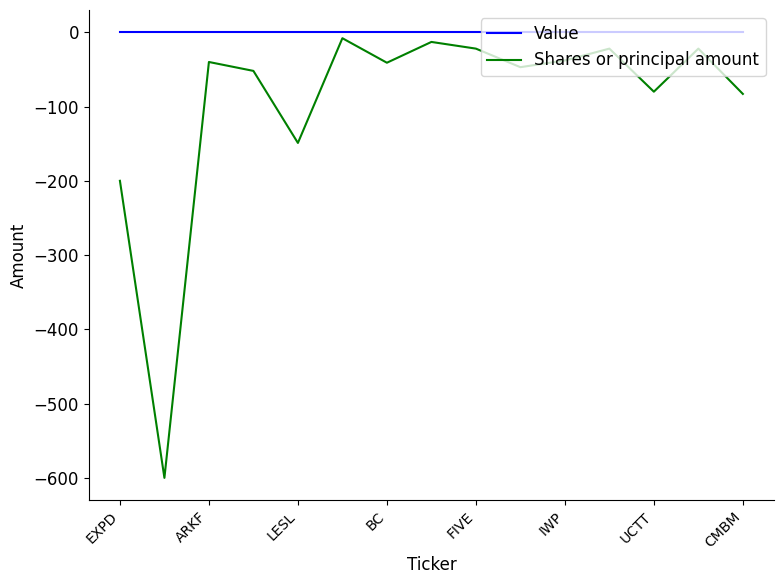

What is the sum of all Shares or principal amount values?

-1417